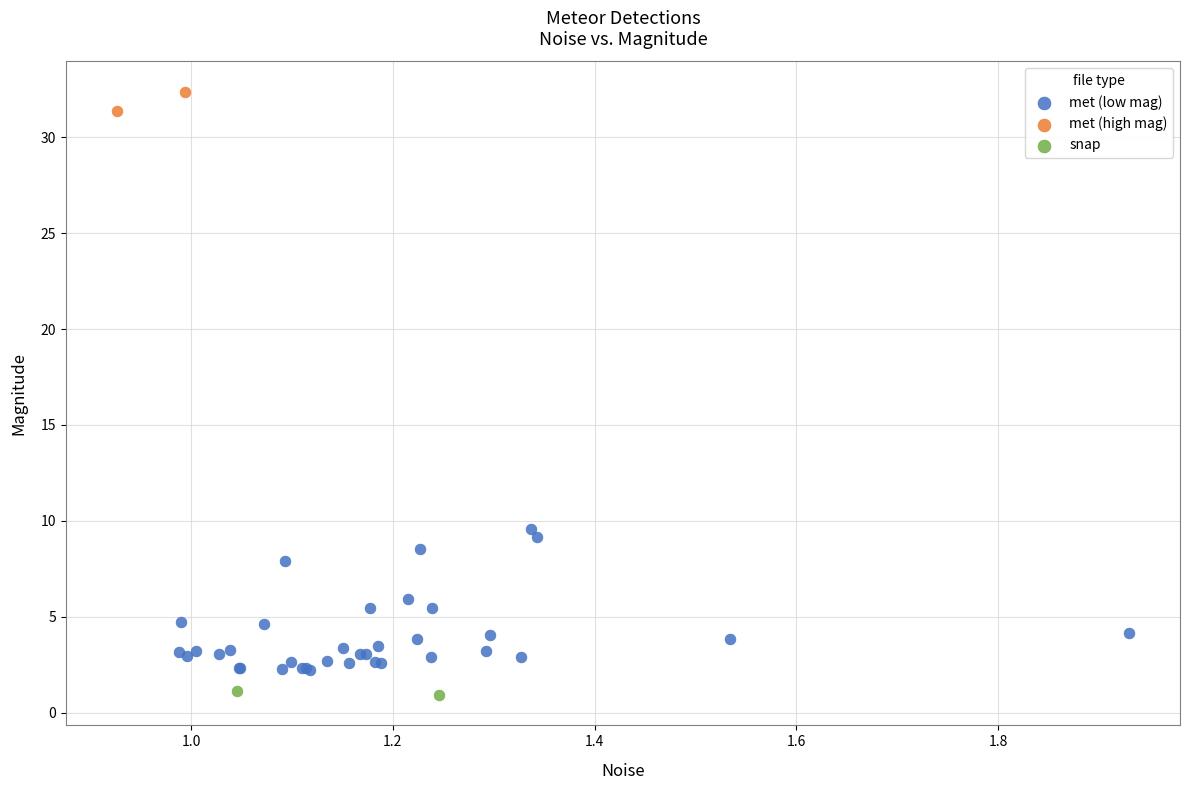

Which series contains the lowest Y value?

snap